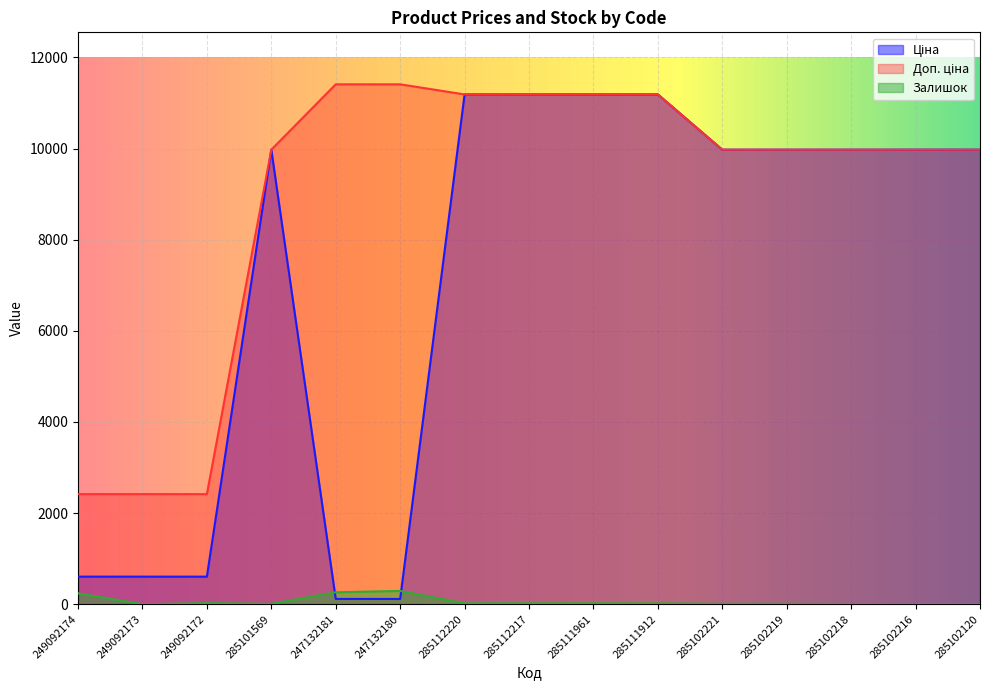

What is the greatest value displayed?

11410.0